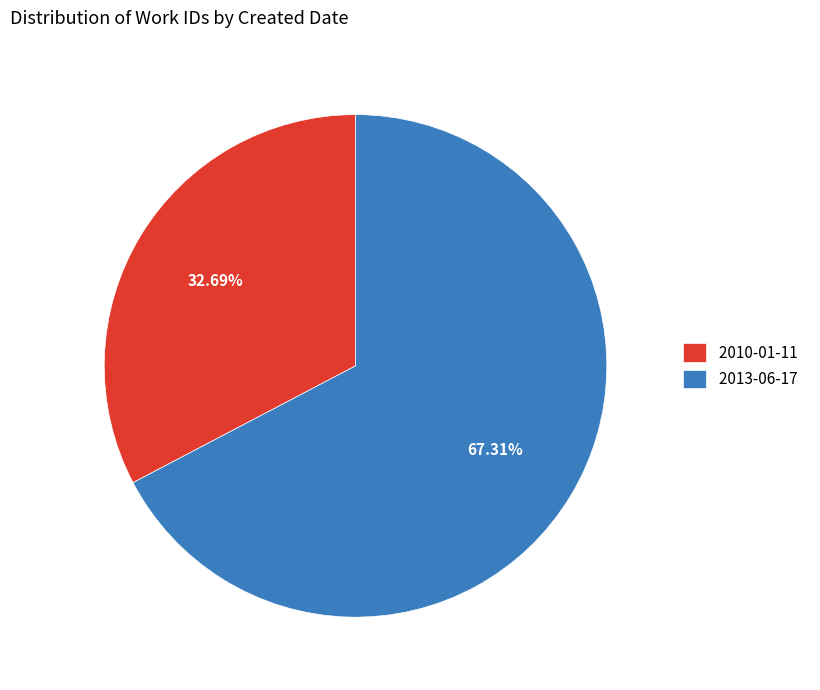

To the nearest percent, what is the difference between the largest and smallest slice percentages?

35%